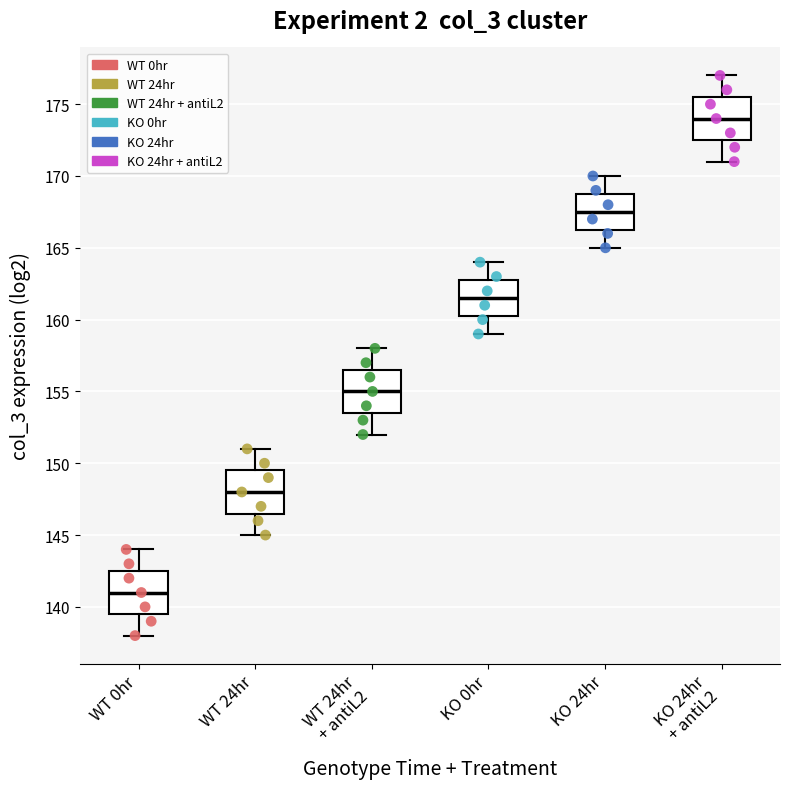

Reading left to right, transcribe this box plot: for each box, give where its median line is, the range the box spans, and where its two whiskers end, as read against the y-axis. The values are not printed on the chart, so give them approximately, as read against the axis.

WT 0hr: median 141.0, box 139.5 to 142.5, whiskers 138.0 to 144.0
WT 24hr: median 148.0, box 146.5 to 149.5, whiskers 145.0 to 151.0
WT 24hr + antiL2: median 155.0, box 153.5 to 156.5, whiskers 152.0 to 158.0
KO 0hr: median 161.5, box 160.5 to 163.0, whiskers 159.0 to 164.0
KO 24hr: median 167.5, box 166.5 to 169.0, whiskers 165.0 to 170.0
KO 24hr + antiL2: median 174.0, box 172.5 to 175.5, whiskers 171.0 to 177.0